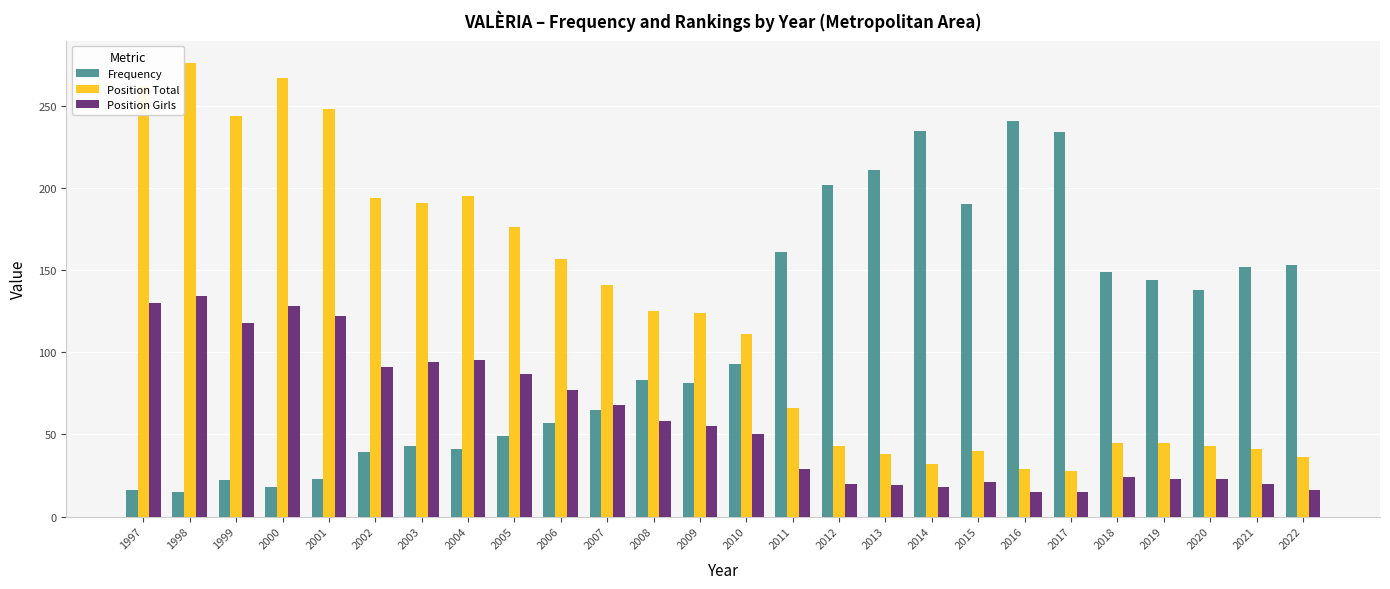

Is the value of Position Total at 2017 greater than the value of Position Girls at 2009?

No